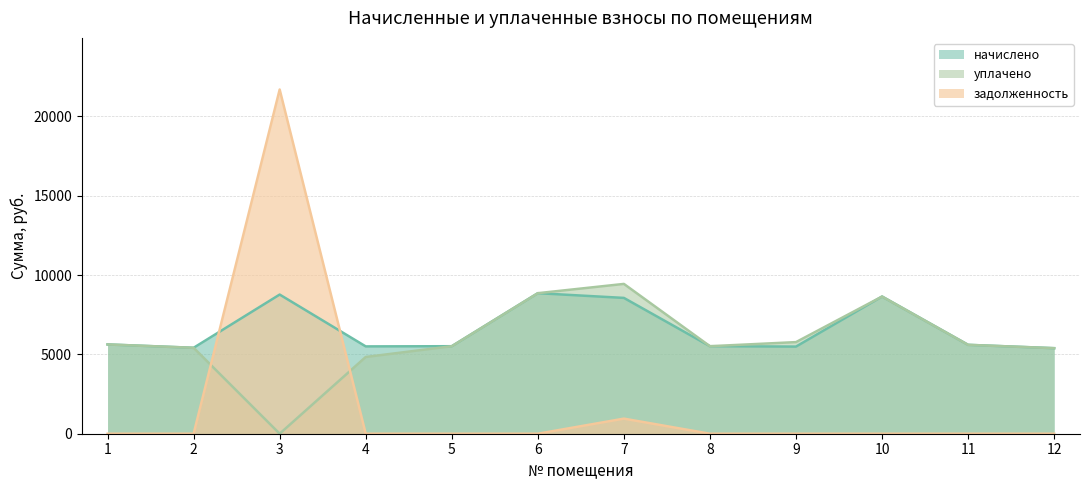

What is the total value across all series at 1?

11252.5